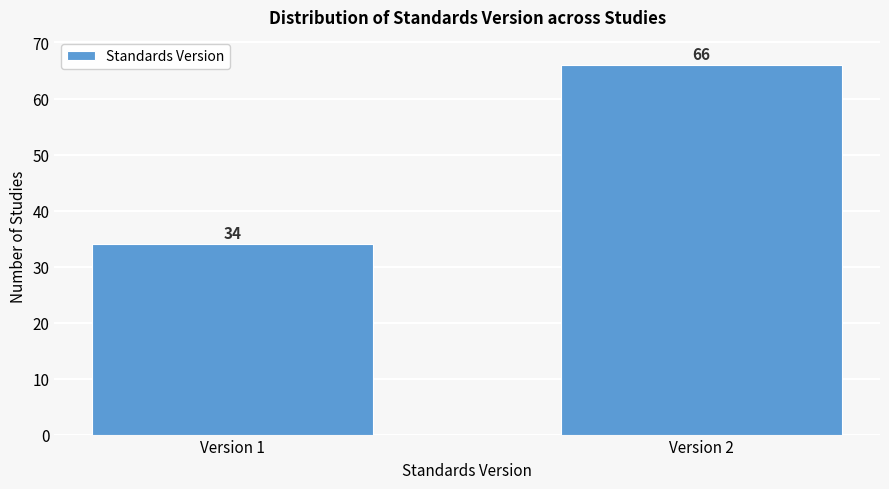

Reading left to right, list all the values displayed in this chart.

Version 1=34	Version 2=66